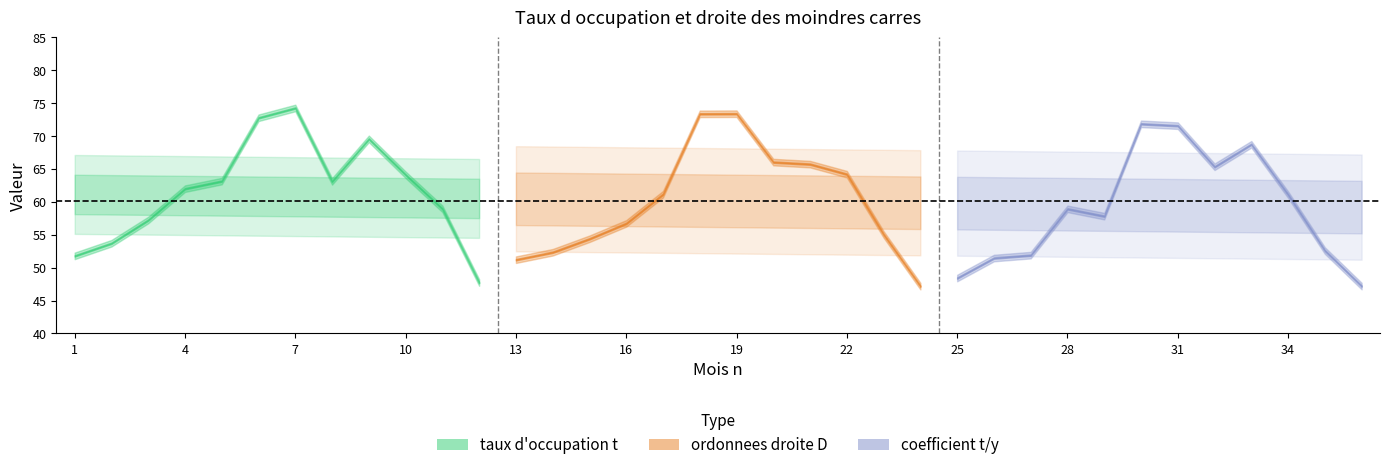

Does the chart display data point markers on the line(s)?

No